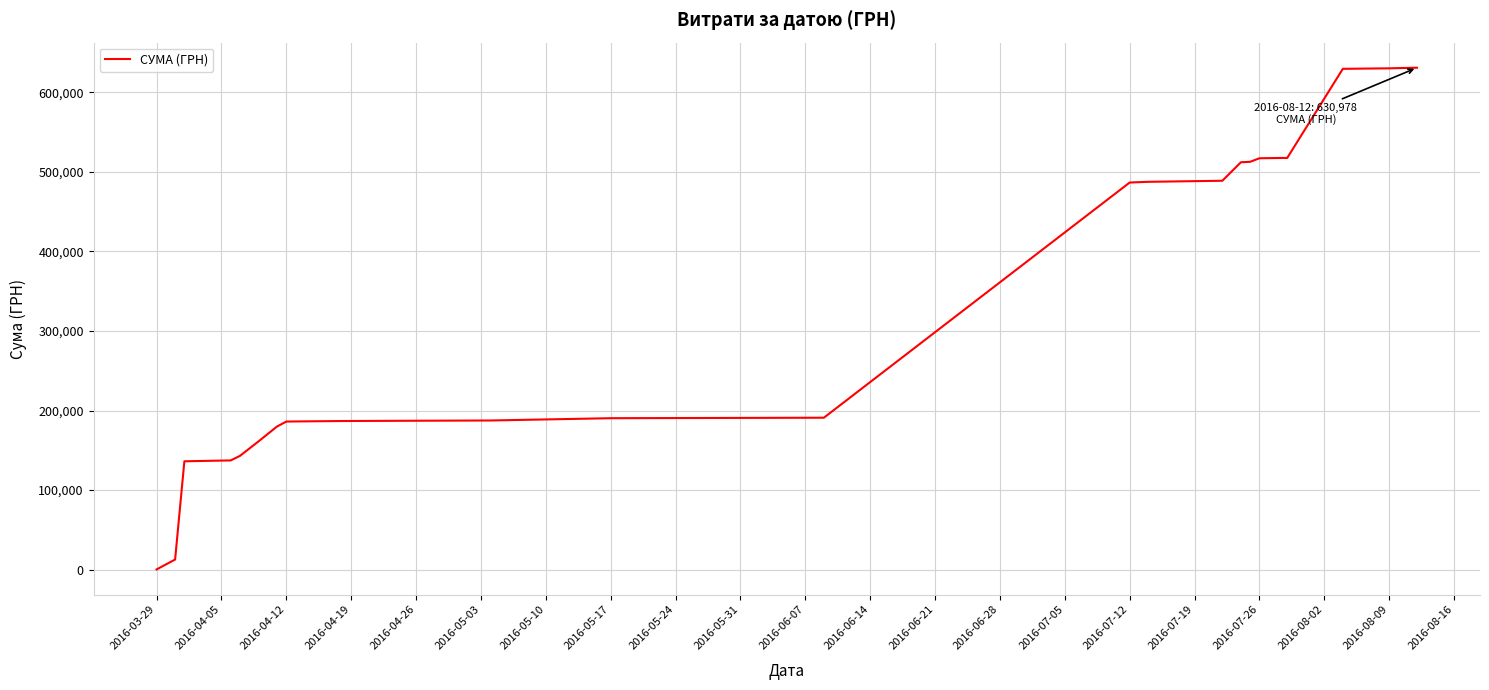

What is the minimum value shown in the chart?

295.7